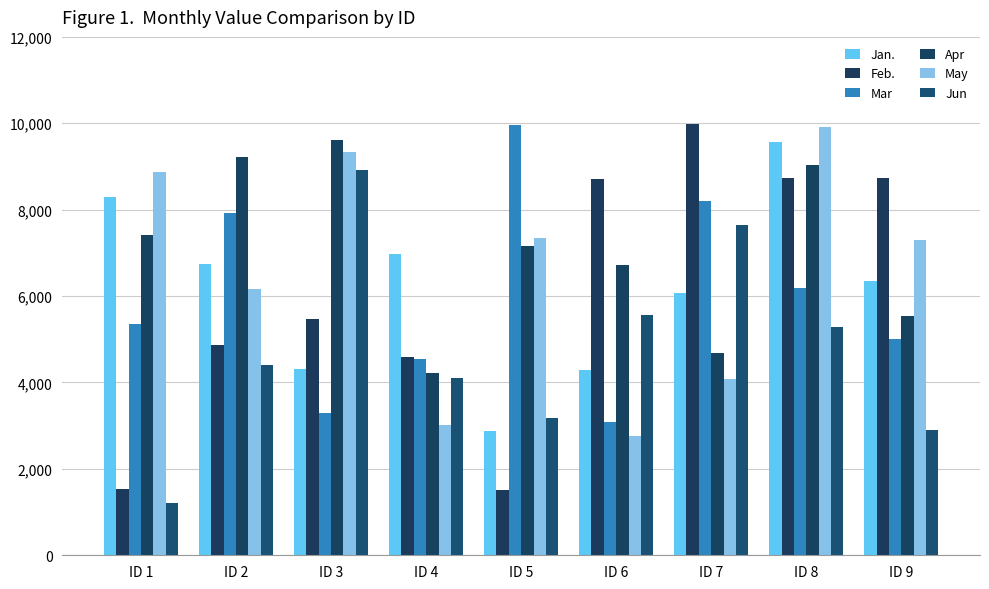

Count the number of data series in this chart.

6